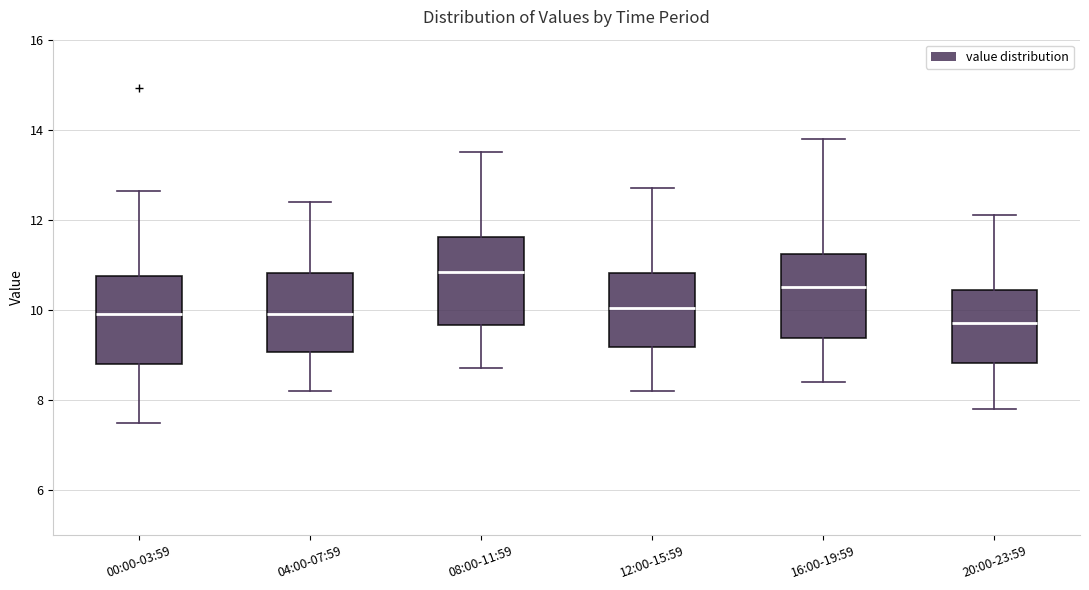

Reading left to right, read every box against the y-axis: the position of its median line, the range the box covers, and the ends of its whiskers. The values are not printed on the chart, so give them approximately, as read against the axis.

00:00-03:59: median 10.0, box 8.8 to 10.8, whiskers 7.6 to 12.6
04:00-07:59: median 10.0, box 9.0 to 10.8, whiskers 8.2 to 12.4
08:00-11:59: median 10.8, box 9.6 to 11.6, whiskers 8.8 to 13.6
12:00-15:59: median 10.0, box 9.2 to 10.8, whiskers 8.2 to 12.8
16:00-19:59: median 10.6, box 9.4 to 11.2, whiskers 8.4 to 13.8
20:00-23:59: median 9.8, box 8.8 to 10.4, whiskers 7.8 to 12.2